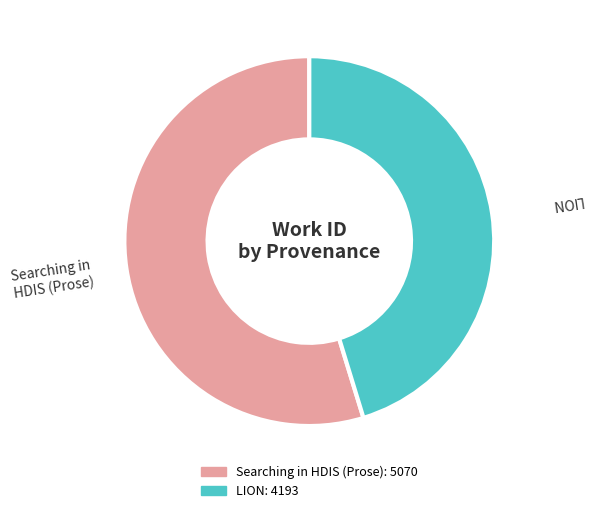

What is the largest slice in the pie chart?

Searching in HDIS (Prose)